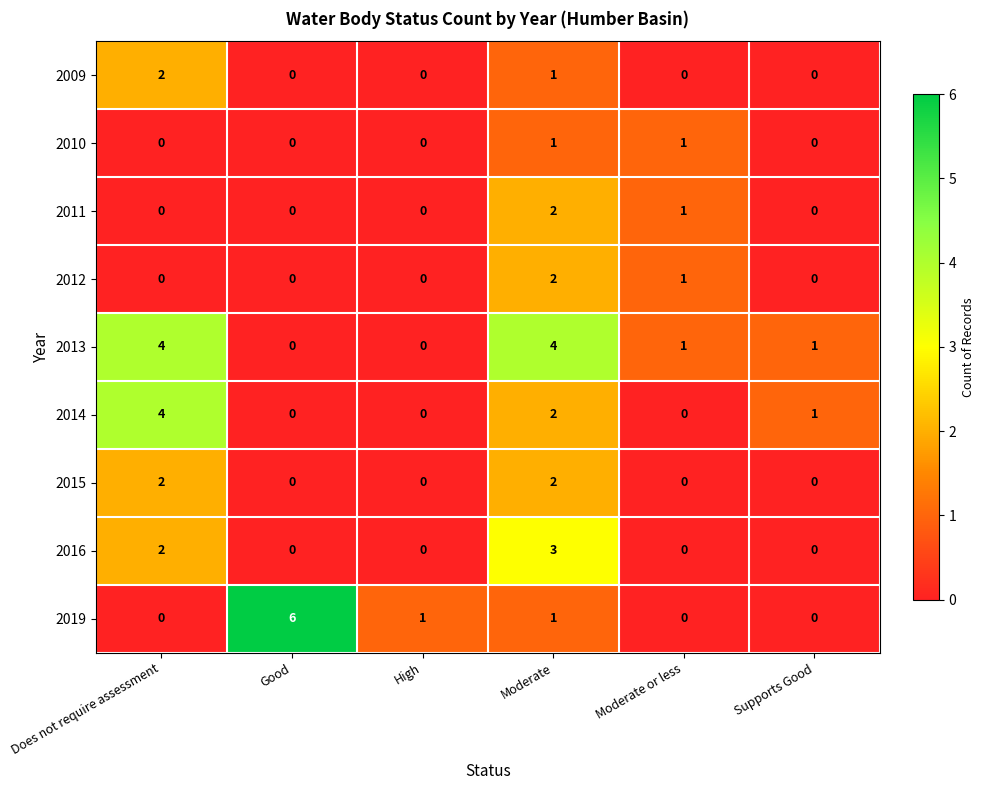

True or false: 2014 has a value of 1 at Good.

False